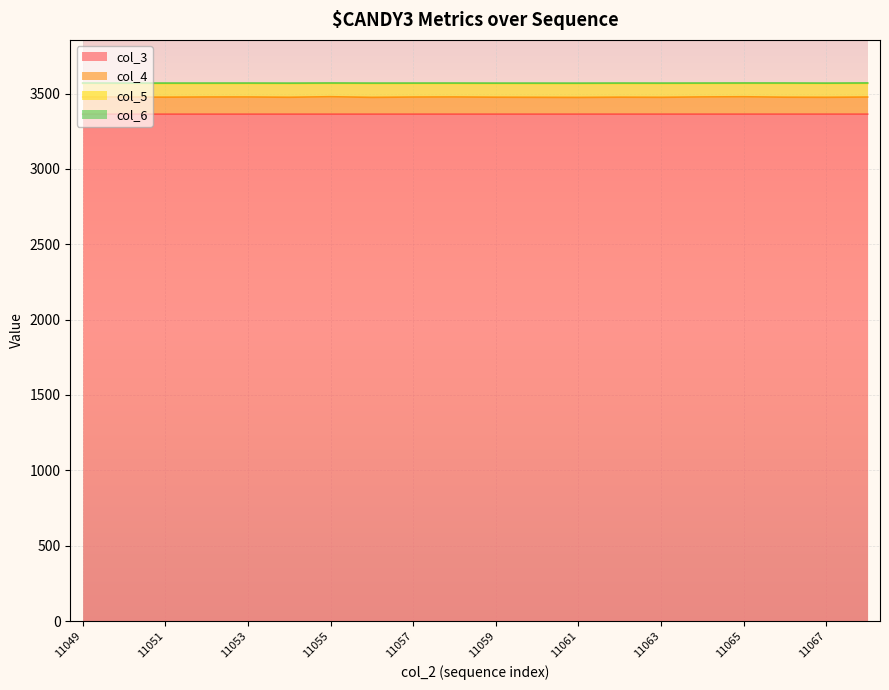

The col_3 series shows 3363.2 at 11058. True or false?

True